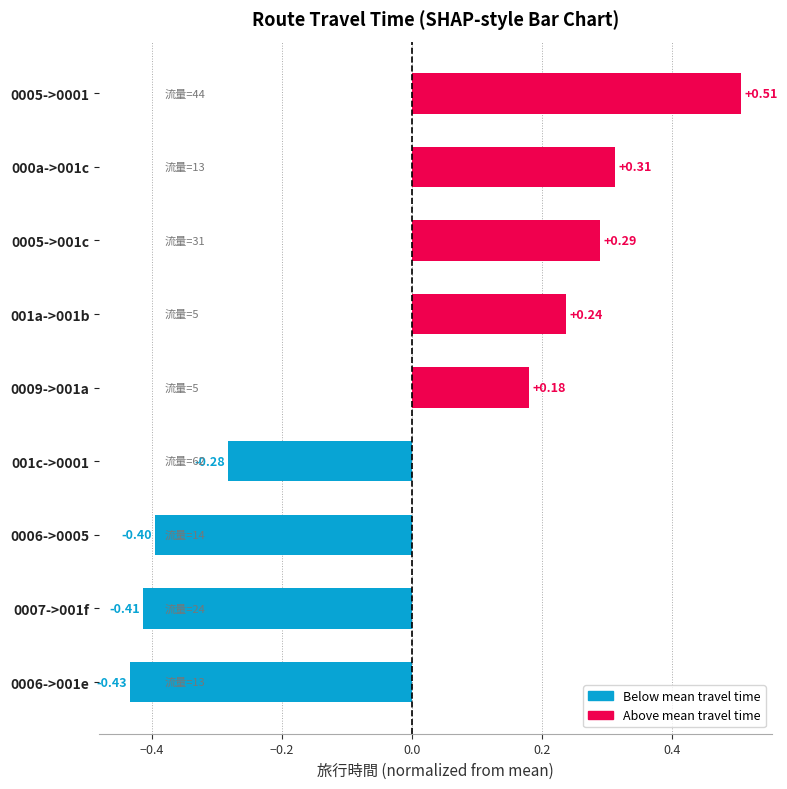

List the labels in order of value, smallest first.

0006->001e, 0007->001f, 0006->0005, 001c->0001, 0009->001a, 001a->001b, 0005->001c, 000a->001c, 0005->0001